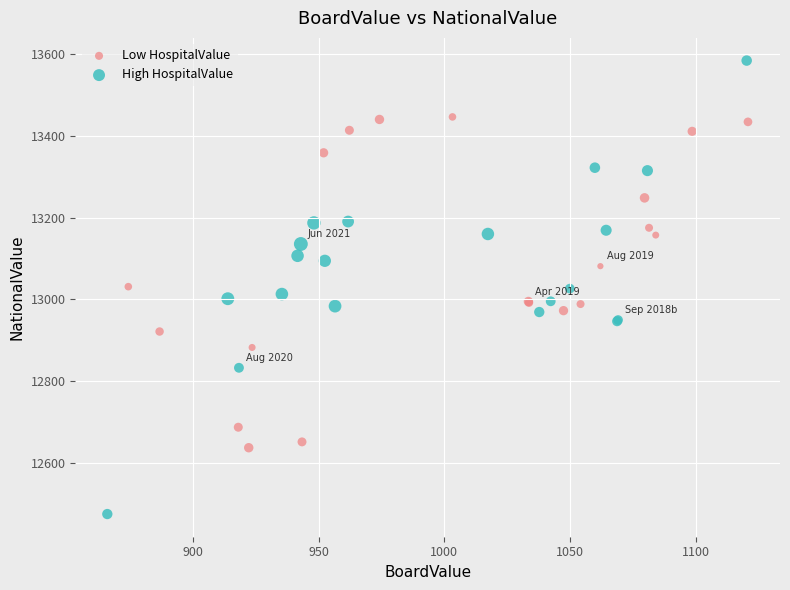

Which series has the widest spread of Y values?

High HospitalValue